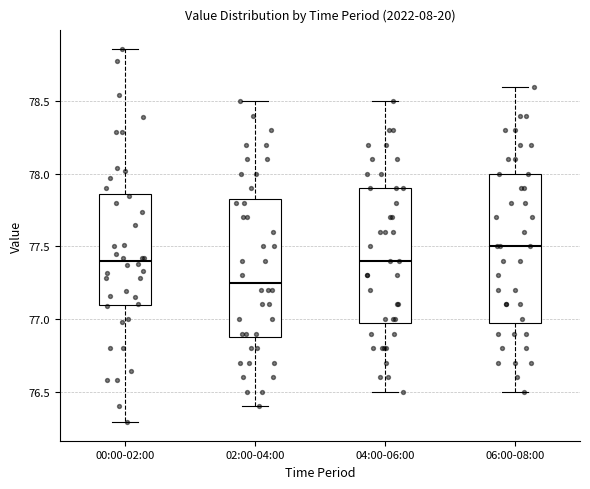

Reading left to right, read every box against the y-axis: the position of its median line, the range the box covers, and the ends of its whiskers. The values are not printed on the chart, so give them approximately, as read against the axis.

00:00-02:00: median 77.40, box 77.10 to 77.85, whiskers 76.30 to 78.85
02:00-04:00: median 77.25, box 76.90 to 77.85, whiskers 76.40 to 78.50
04:00-06:00: median 77.40, box 77.00 to 77.90, whiskers 76.50 to 78.50
06:00-08:00: median 77.50, box 77.00 to 78.00, whiskers 76.50 to 78.60